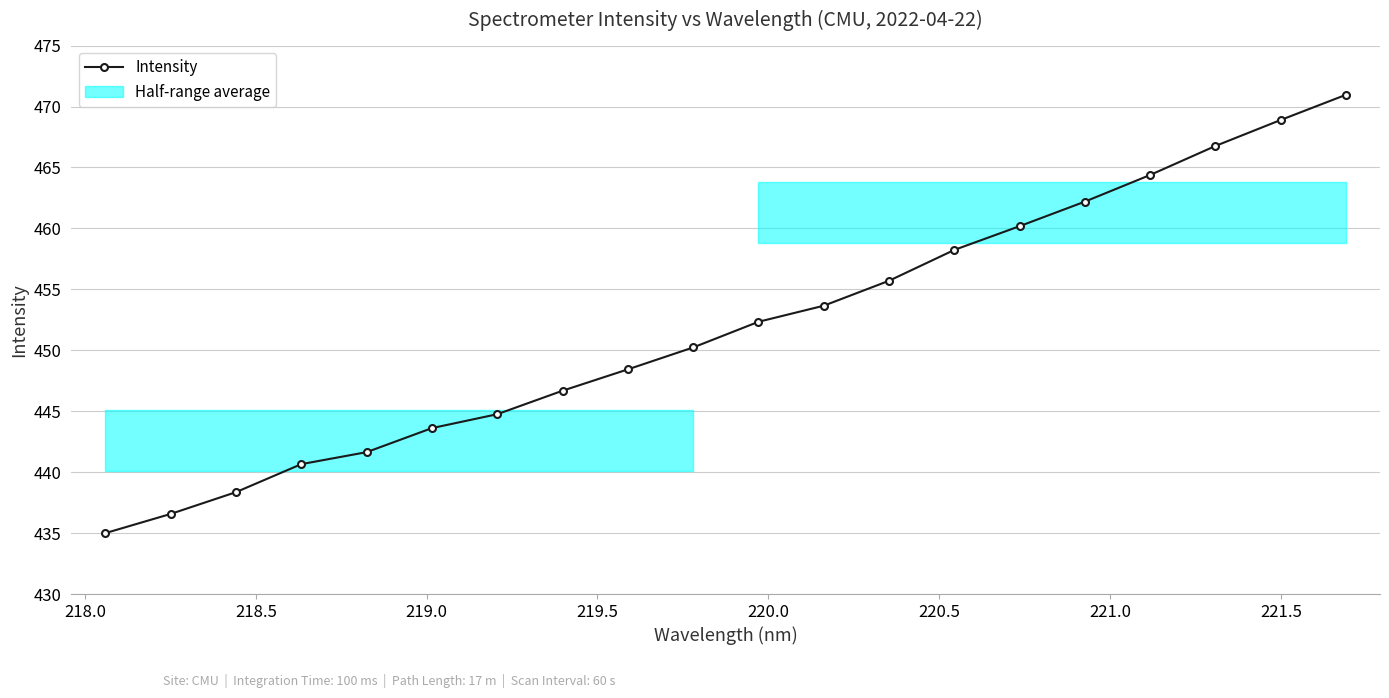

What is the value of the Intensity point at the 19th from the left?

468.9